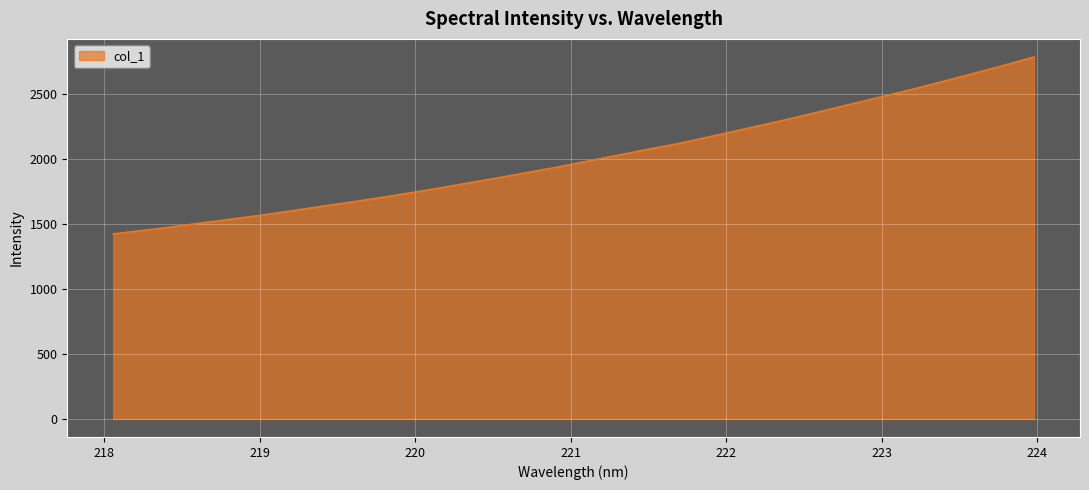

Reading left to right, list all the values displayed in this chart.

1422.1	1448.7	1476.3	1507.4	1536.1	1566.4	1599.4	1633.5	1666.3	1701.5	1737.8	1775.9	1815.7	1855.1	1896.7	1937.9	1983.2	2027.7	2072.6	2115.8	2165.3	2216.2	2267.2	2319.1	2374.1	2428.8	2483.8	2538.9	2597.7	2657.6	2718.5	2782.0